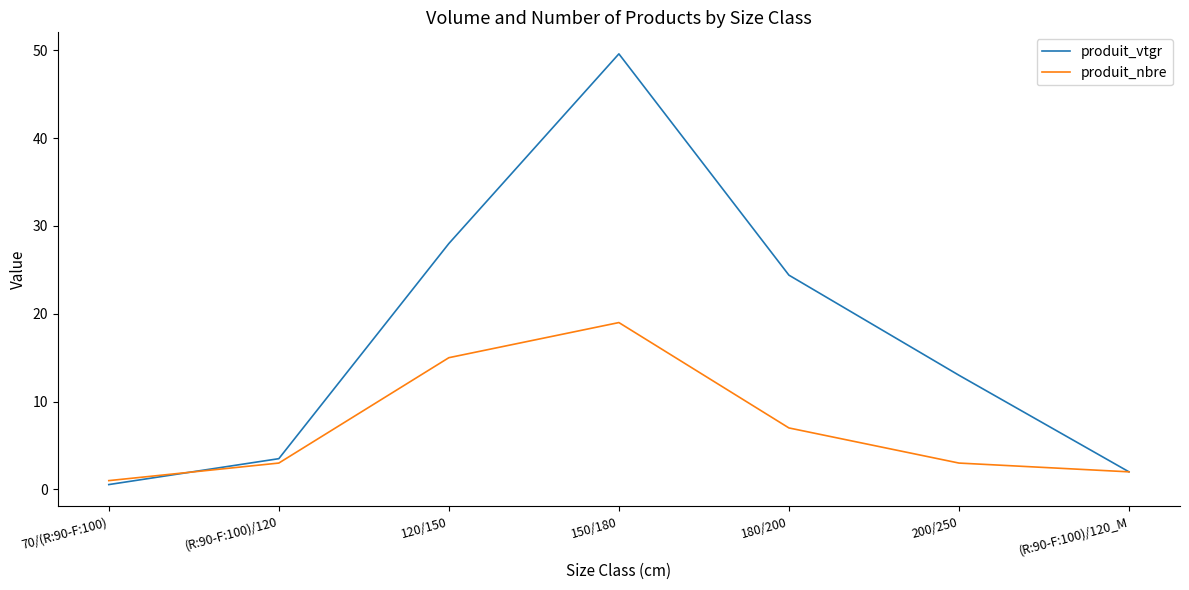

At which label is produit_nbre closest to 10?

180/200